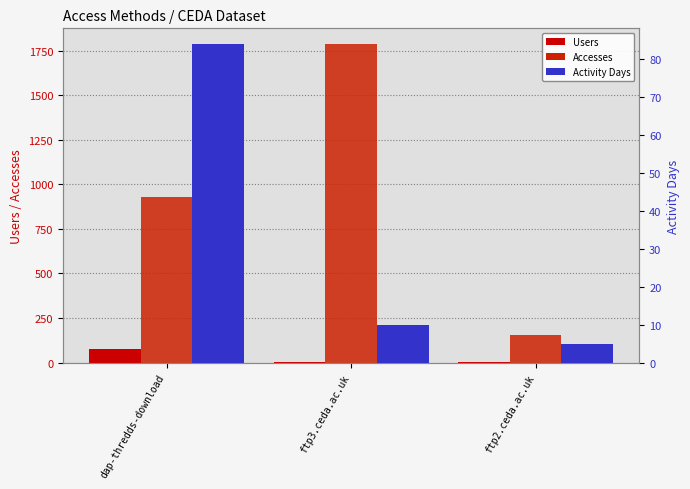

Reading left to right, extract all data points from this chart.

Users: dap-thredds-download=76	ftp3.ceda.ac.uk=3	ftp2.ceda.ac.uk=2
Accesses: dap-thredds-download=930	ftp3.ceda.ac.uk=1786	ftp2.ceda.ac.uk=155
Activity Days: dap-thredds-download=84	ftp3.ceda.ac.uk=10	ftp2.ceda.ac.uk=5